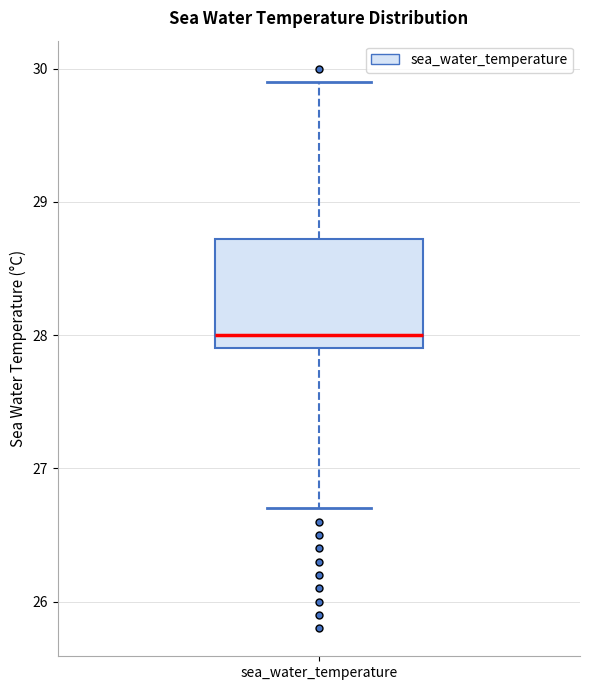

Read this box plot against the y-axis: the position of the median line, the range covered by the box, and the ends of both whiskers. The values are not printed on the chart, so give them approximately, as read against the axis.

median 28.0, box 27.9 to 28.7, whiskers 26.7 to 29.9